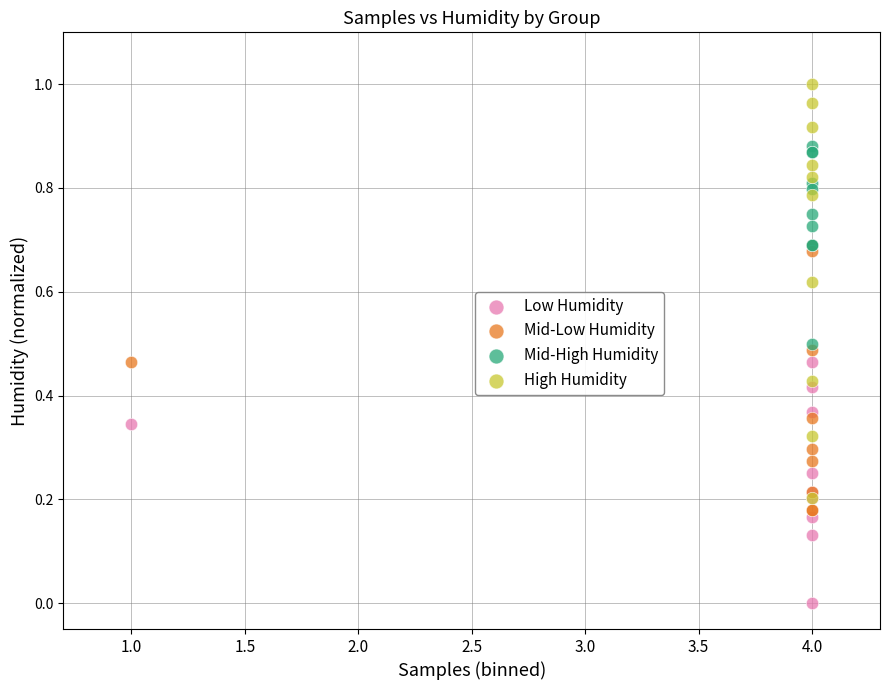

What are all the series names shown in the legend?

Low Humidity, Mid-Low Humidity, Mid-High Humidity, High Humidity